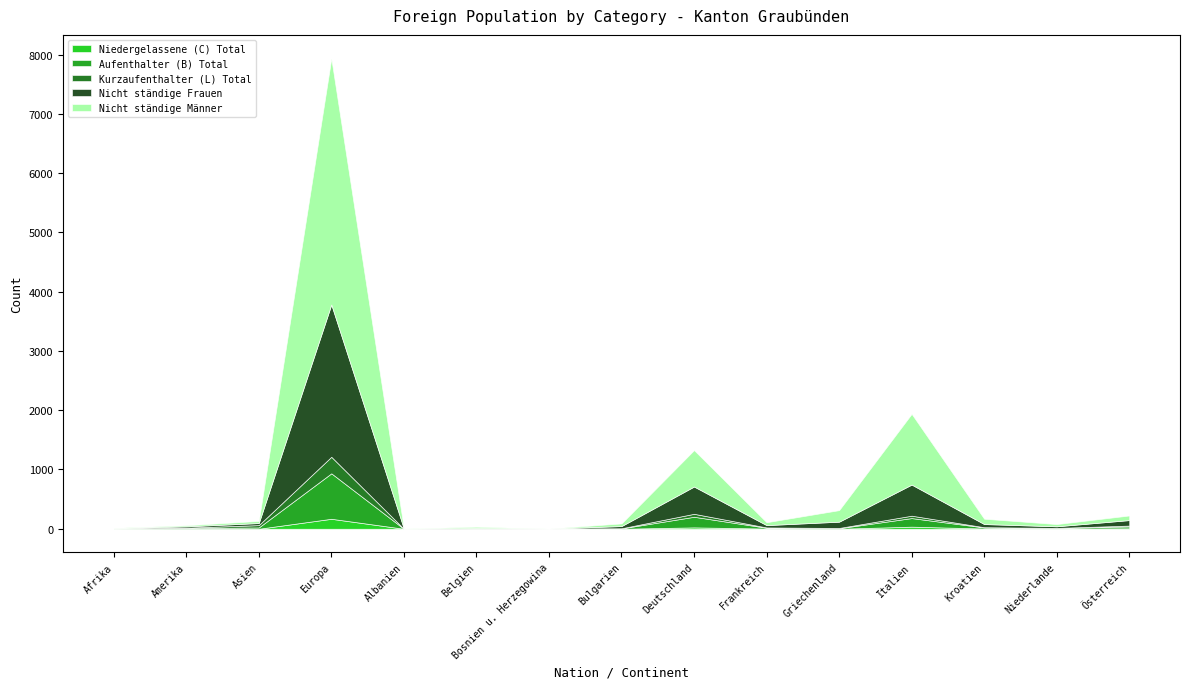

Does the chart have visible grid lines?

No